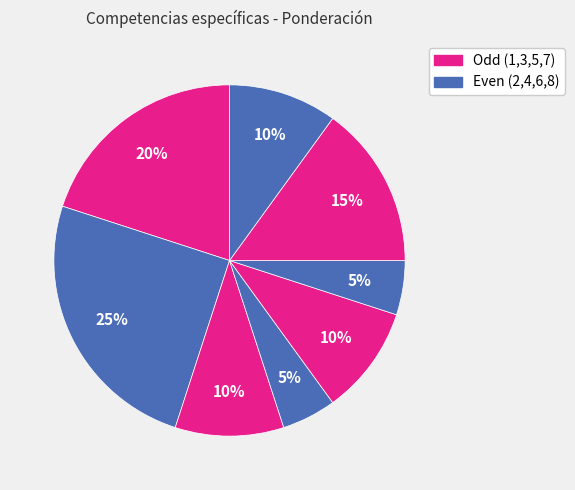

Is there any slice that represents more than half of the pie?

No